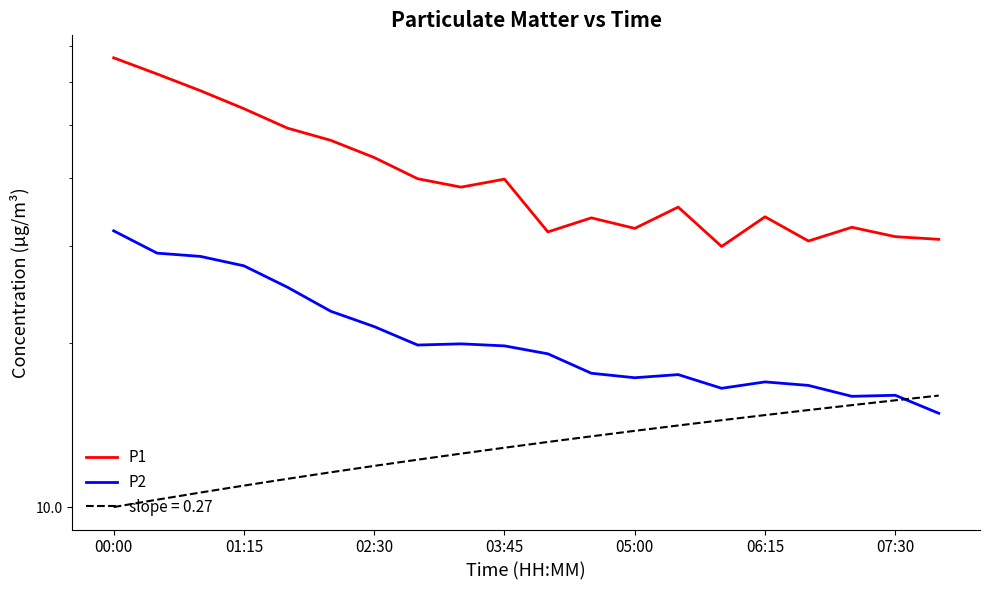

Reading left to right, list all the values displayed in this chart.

P1: 66.5	62.1	57.9	53.6	49.4	46.9	43.6	39.9	38.5	39.9	31.9	33.9	32.4	35.4	30.0	34.0	30.7	32.5	31.3	30.9
P2: 32.0	29.2	28.8	27.6	25.3	22.8	21.4	19.8	19.9	19.7	19.1	17.6	17.2	17.5	16.5	16.9	16.7	15.9	16.0	14.8